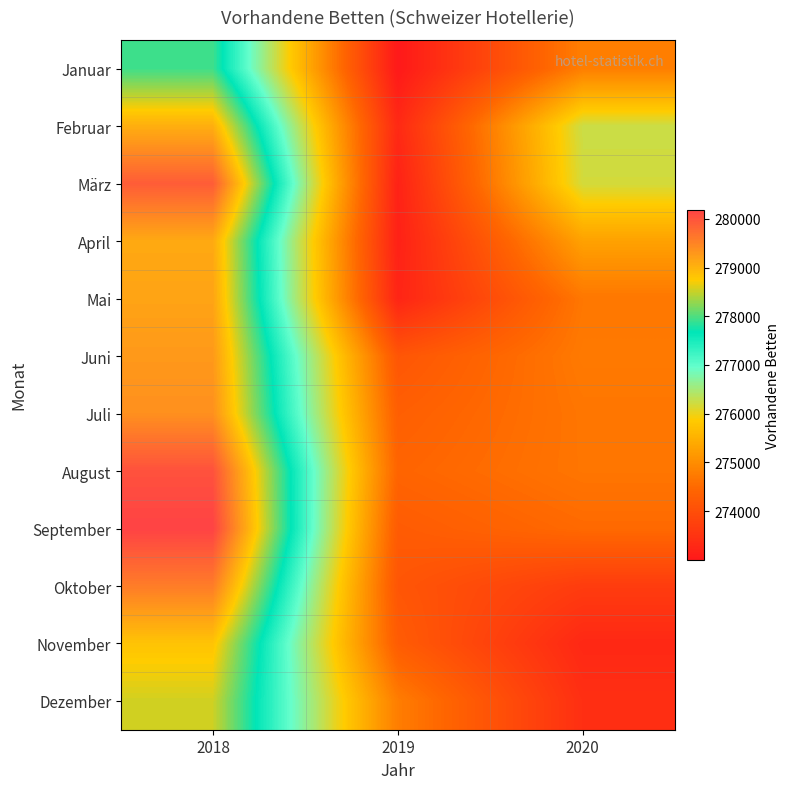

How many data points does each series have?

3